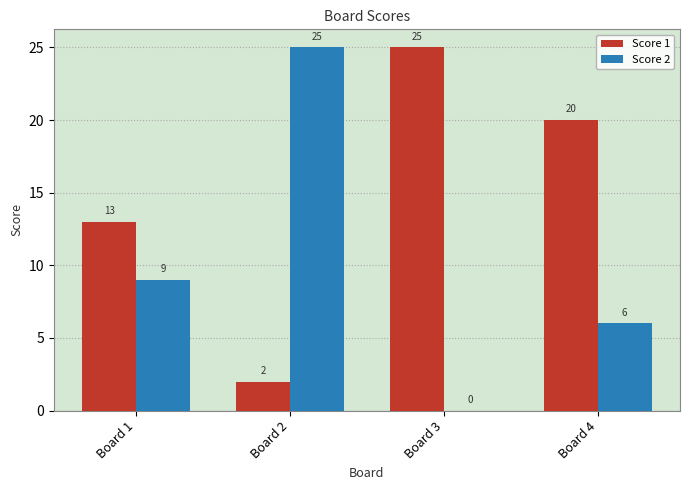

How many Score 2 values are between 6 and 25?

3